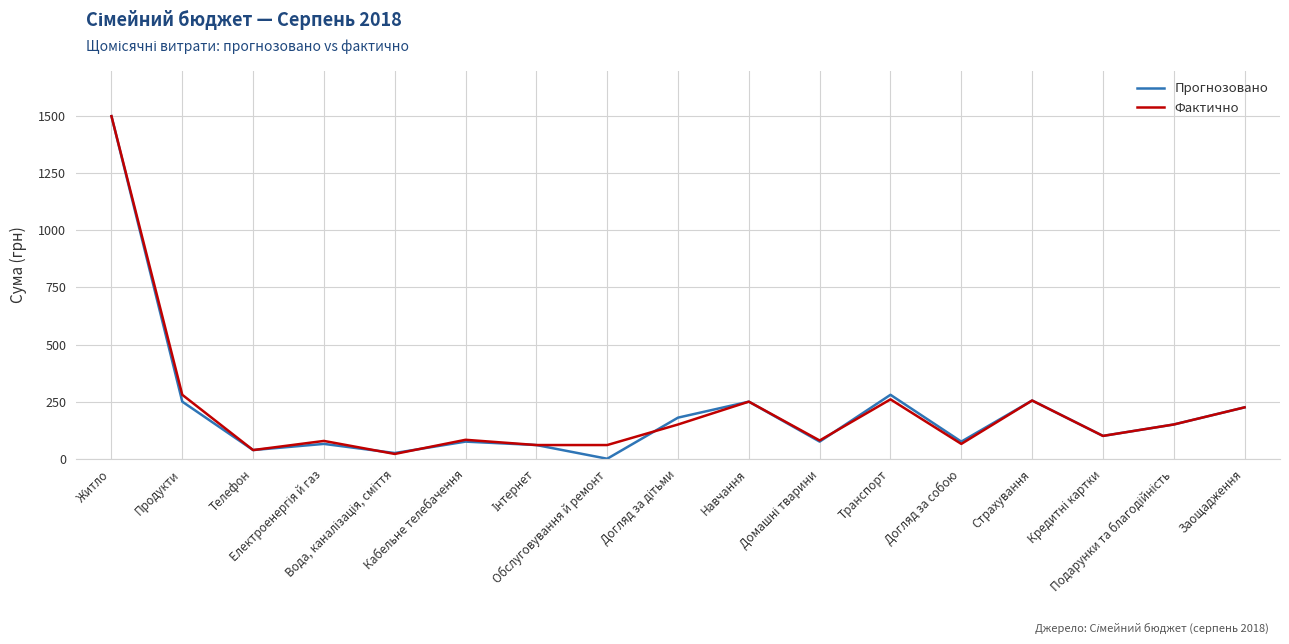

True or false: Фактично has more than 0 interior local peaks.

True